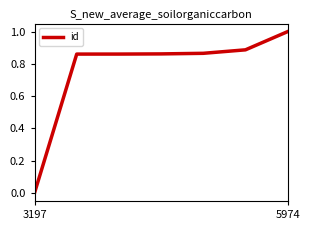

What is the maximum value shown in the chart?

1.0